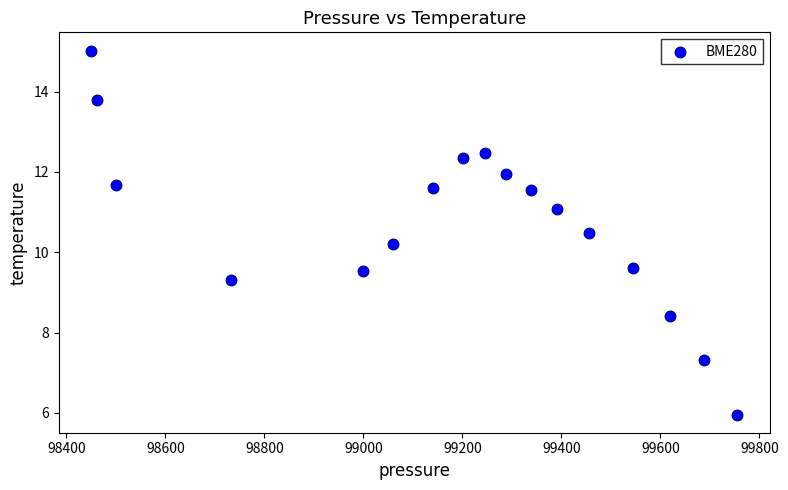

What Y value in the scatter plot is closest to 10?

10.2